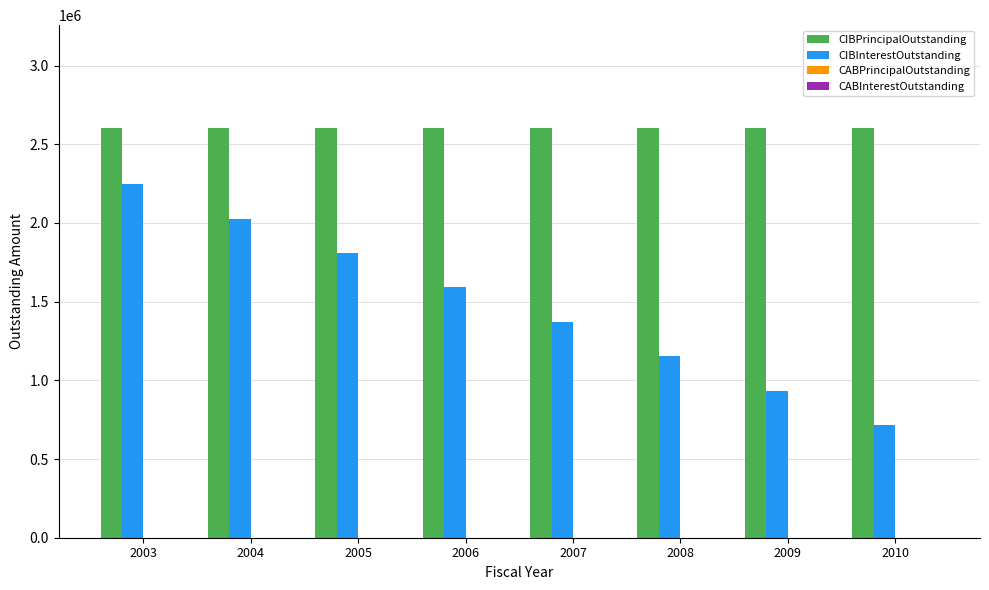

At which category is the sum across all series the highest?

2003